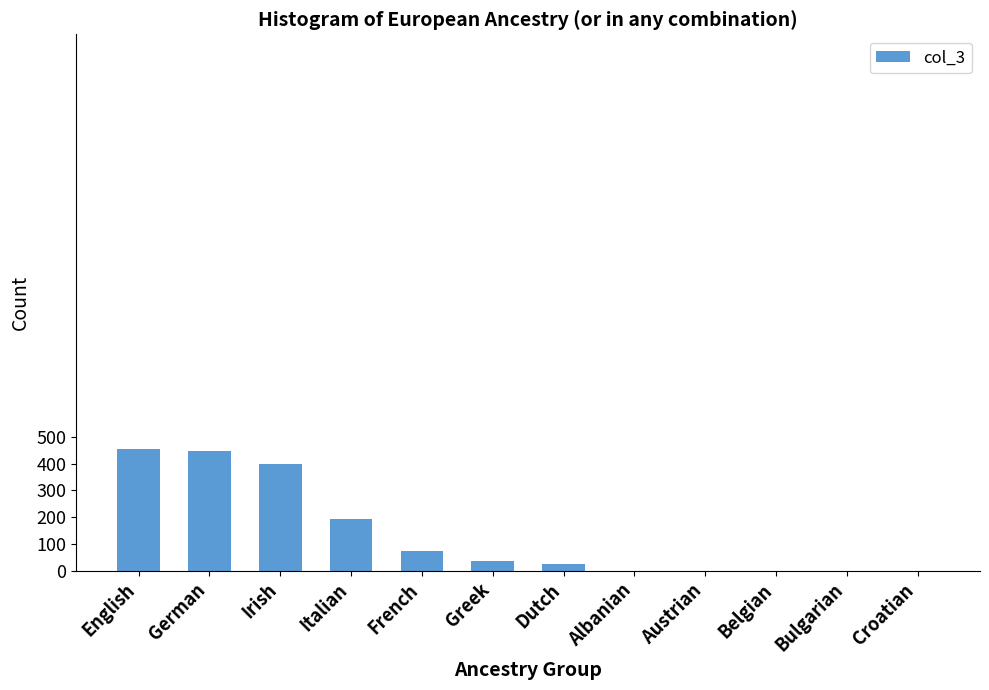

The chart shows a value of 638 at Irish. True or false?

False